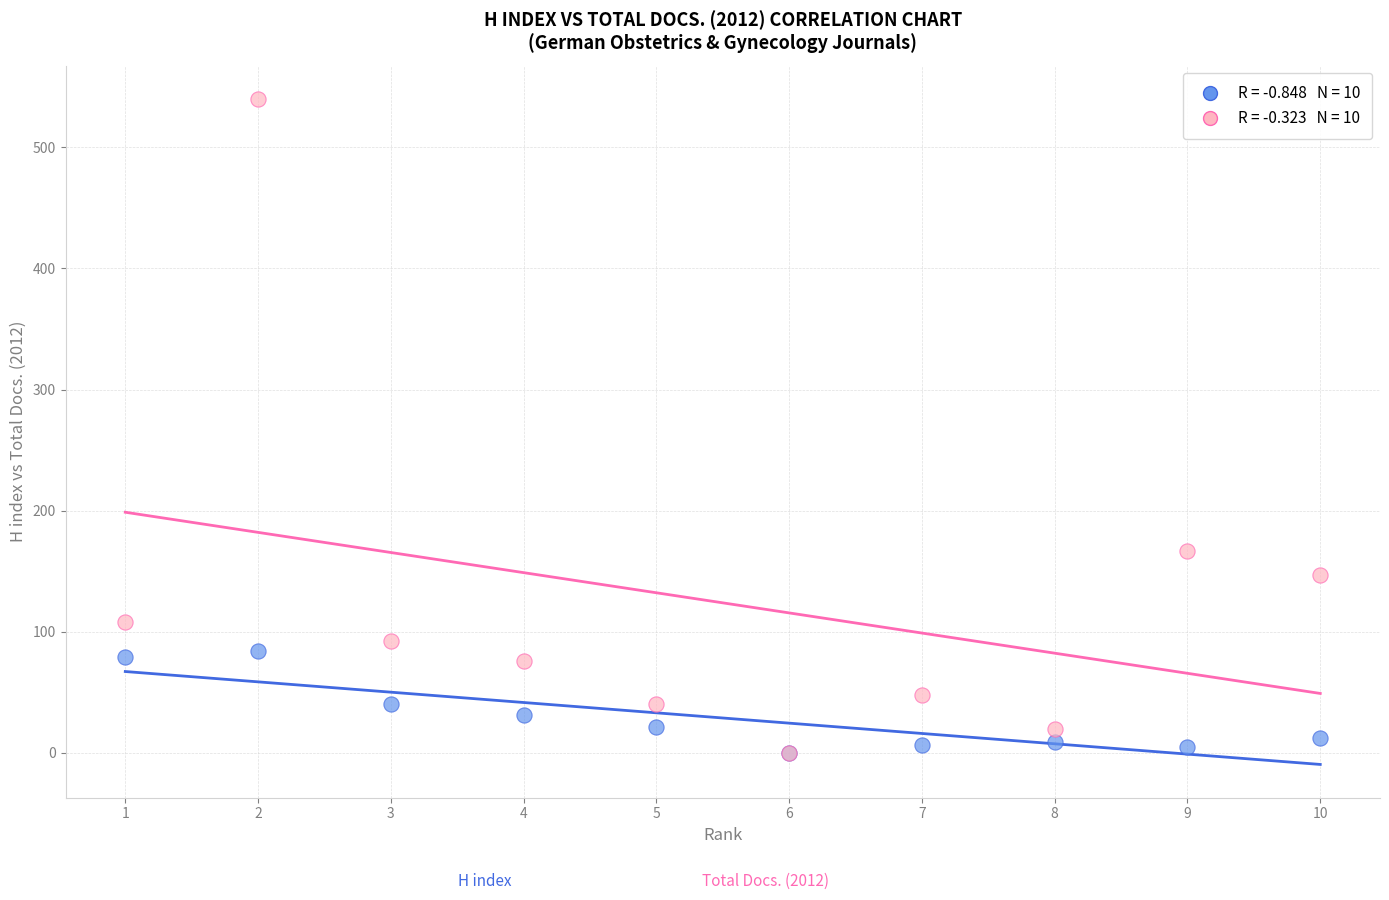

Across all series, what Y value is closest to 270?

167